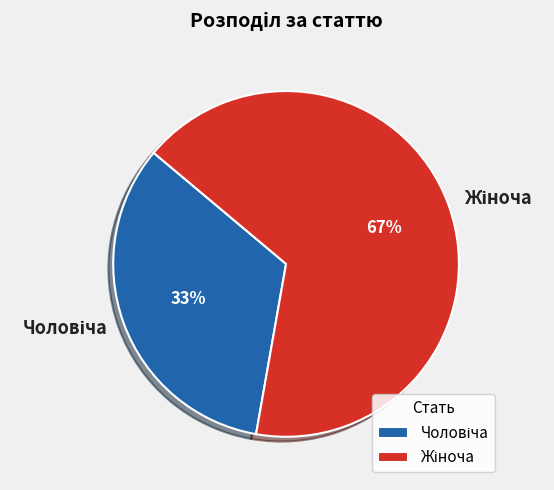

How many slices are in this pie chart?

2